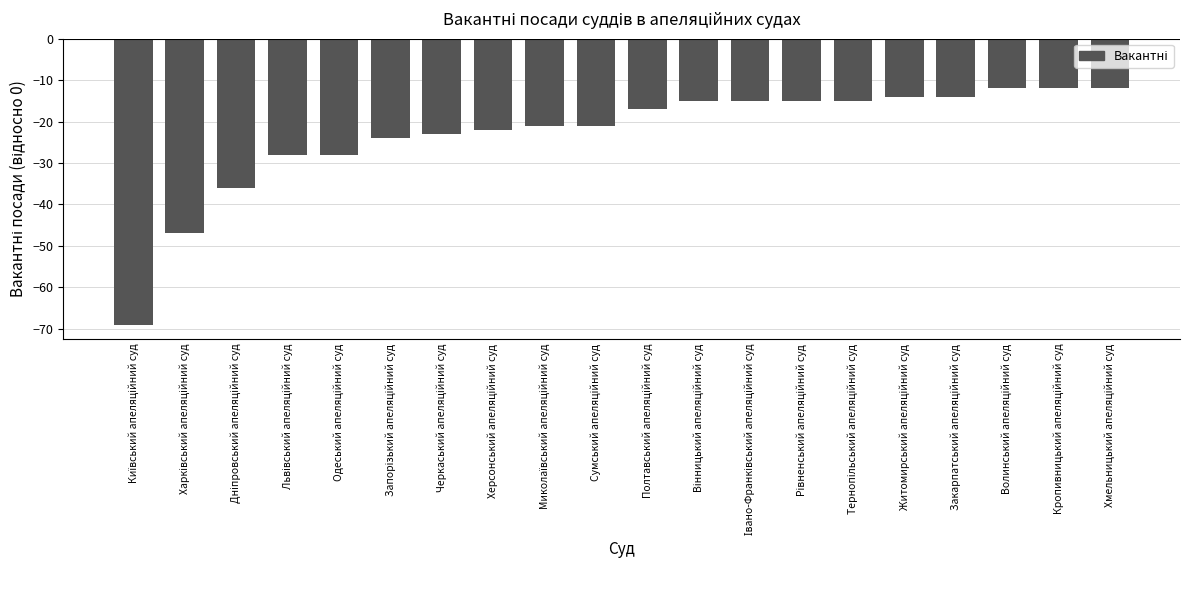

What is the value of the 10th bar from the left?

-21